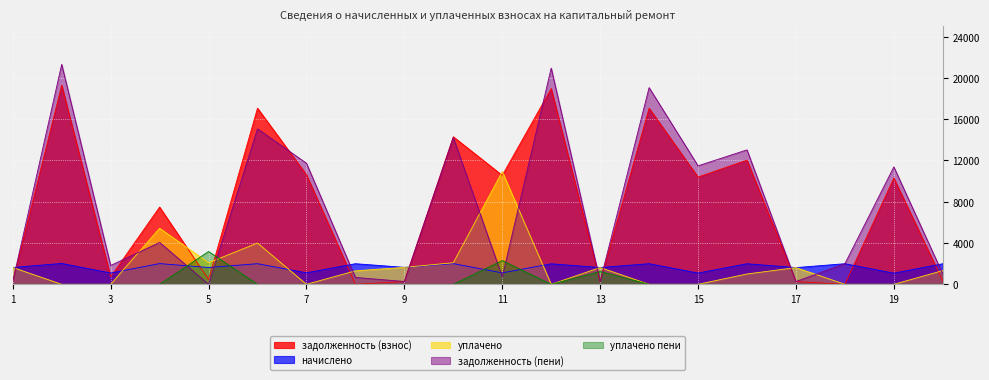

True or false: начислено has more than 0 points higher than both neighbors.

True